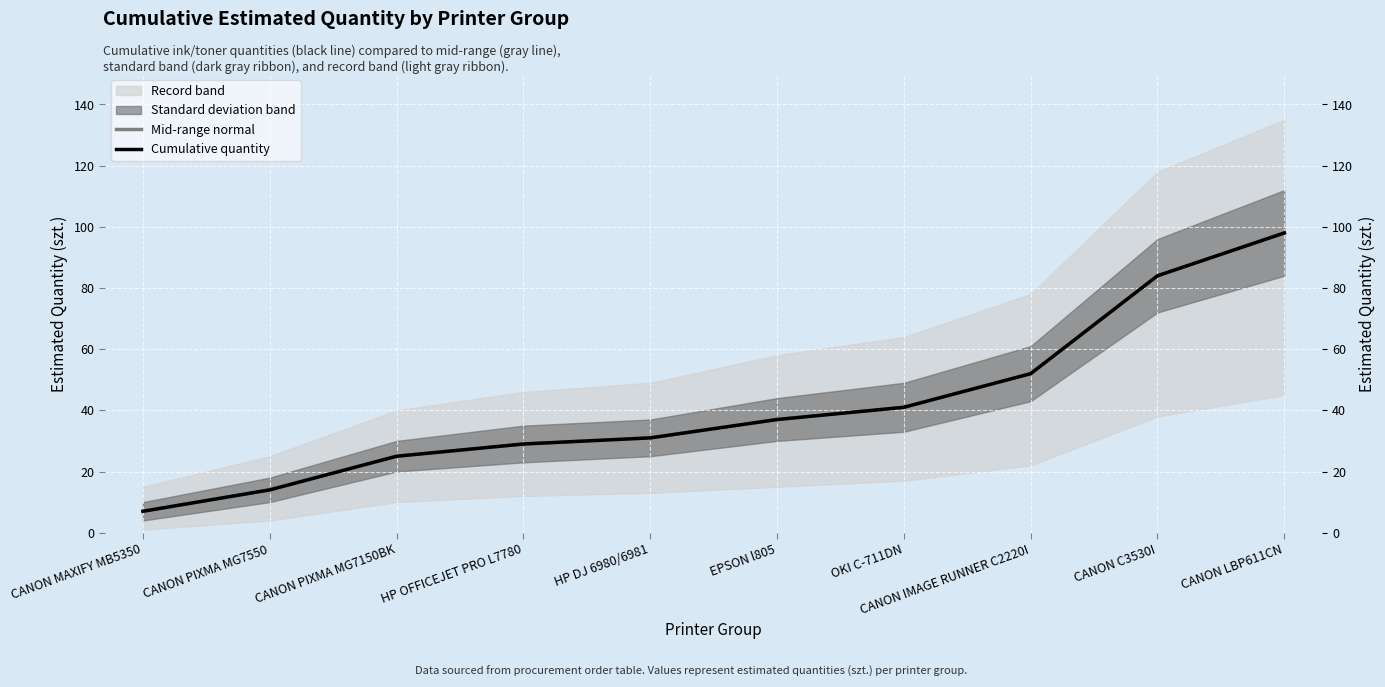

What is the sum of all Cumulative quantity values?

418